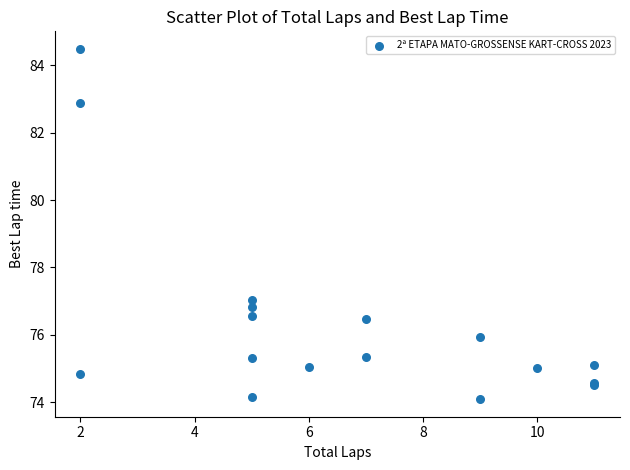

What Y value in the scatter plot is closest to 79?

77.0